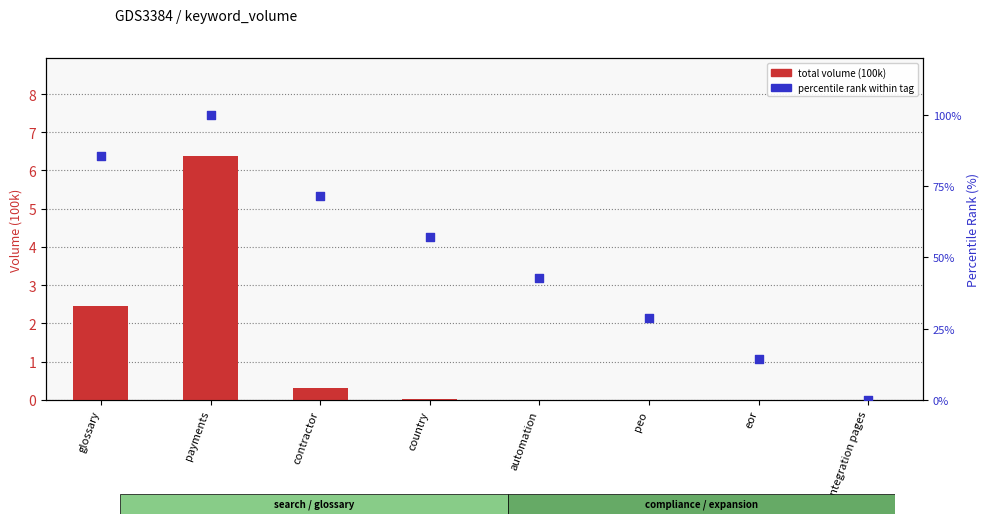

What are all the series names shown in the legend?

total volume (100k), percentile rank within tag